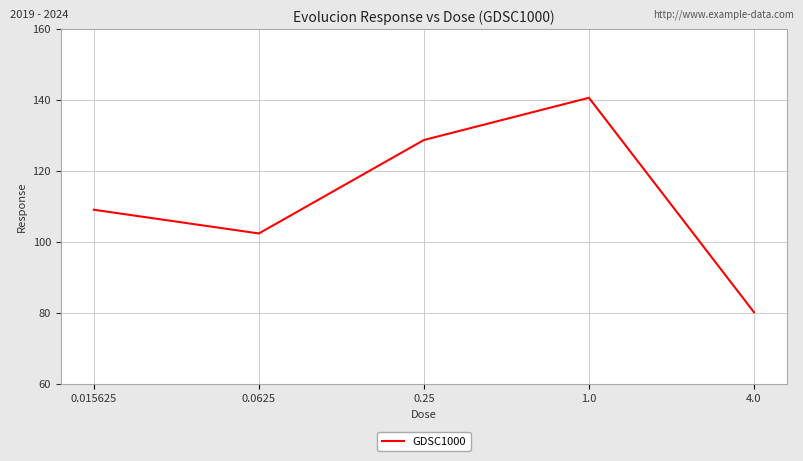

What is the sum of all values?

560.7